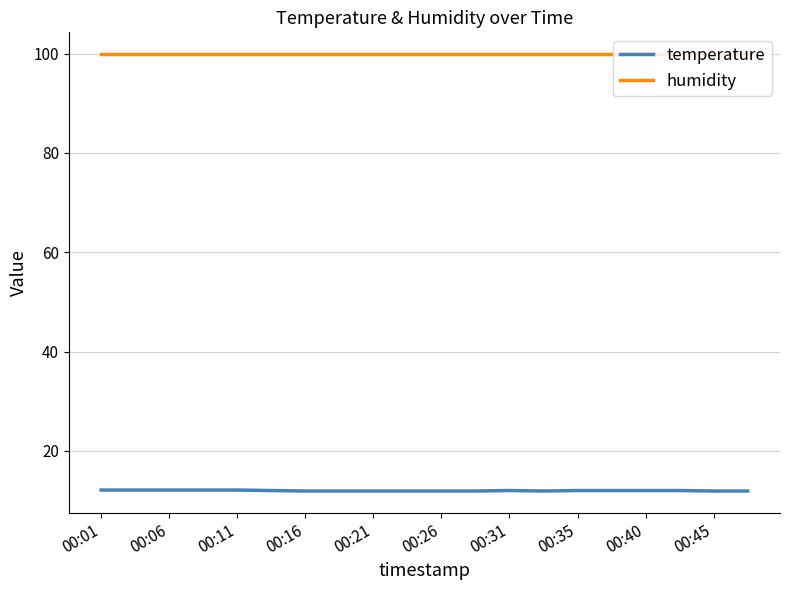

True or false: temperature and humidity cross at least once.

False